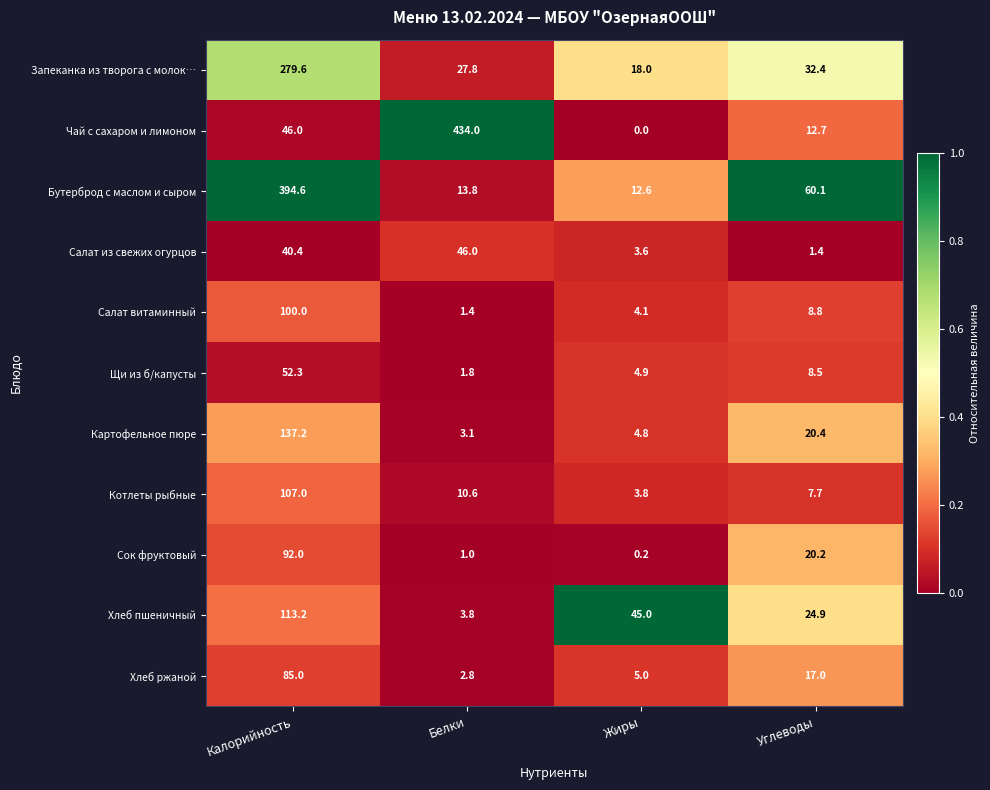

Rank the series at Белки from lowest to highest value.

Сок фруктовый, Салат витаминный, Щи из б/капусты, Хлеб ржаной, Картофельное пюре, Хлеб пшеничный, Котлеты рыбные, Бутерброд с маслом и сыром, Запеканка из творога с молок…, Салат из свежих огурцов, Чай с сахаром и лимоном